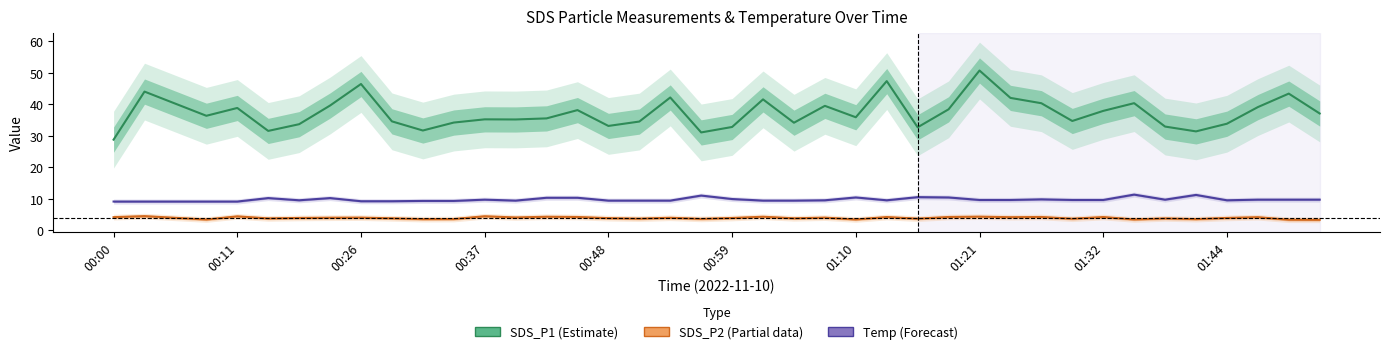

How many lines are shown in the chart?

3